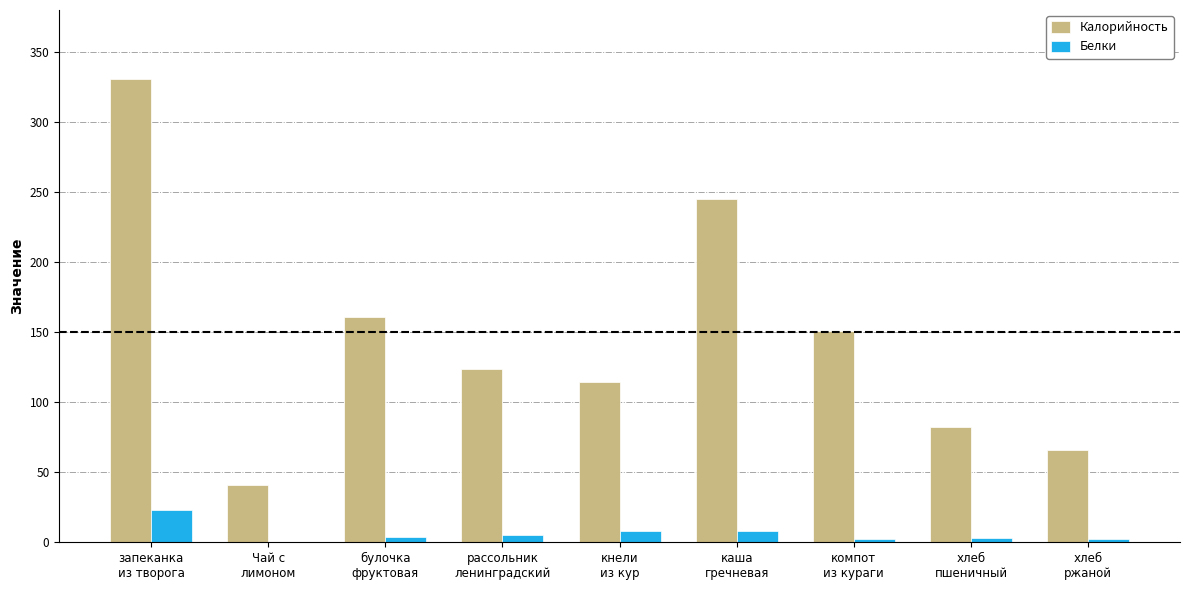

Which series has the largest total across all categories?

Калорийность